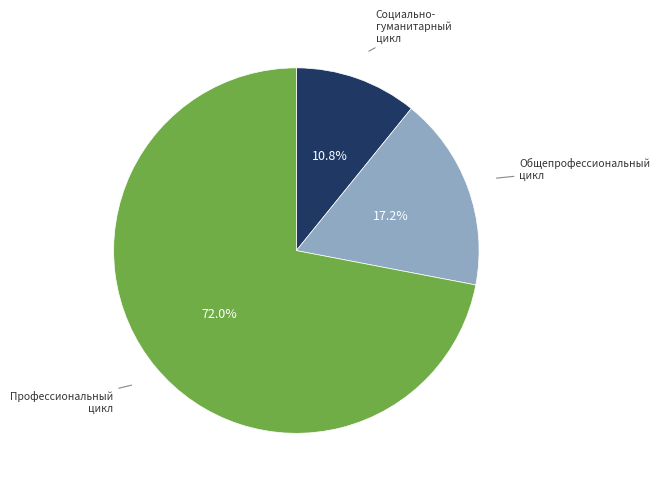

To the nearest percent, what is the average slice percentage?

33%